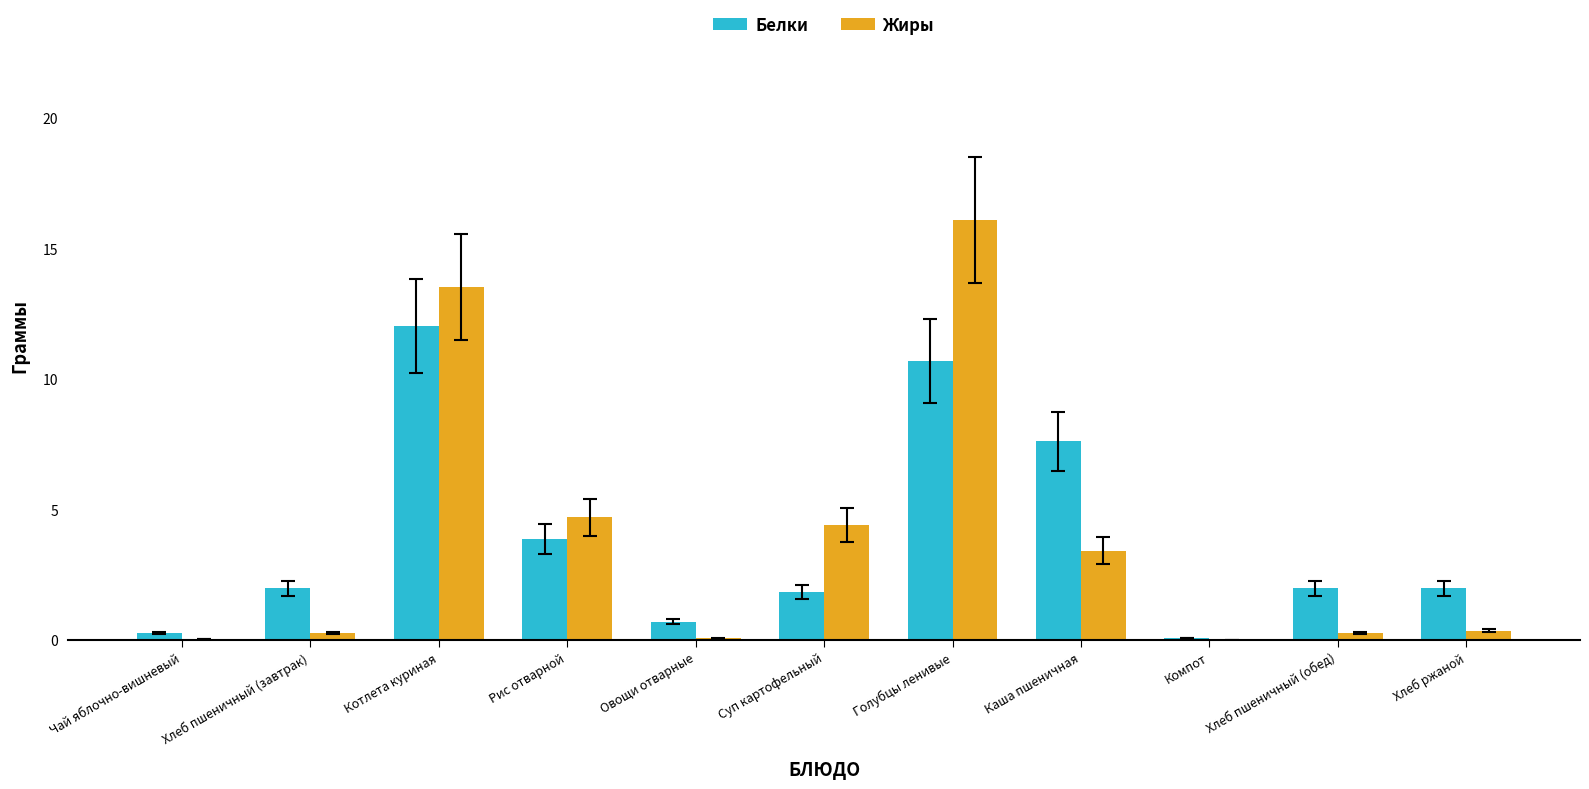

At which category does the chart reach its peak across all series?

Голубцы ленивые